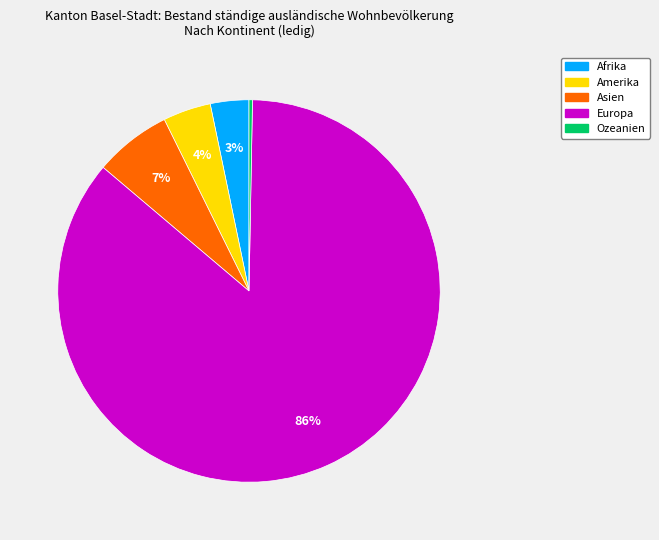

Do Asien and Afrika together represent more than half of the pie?

No